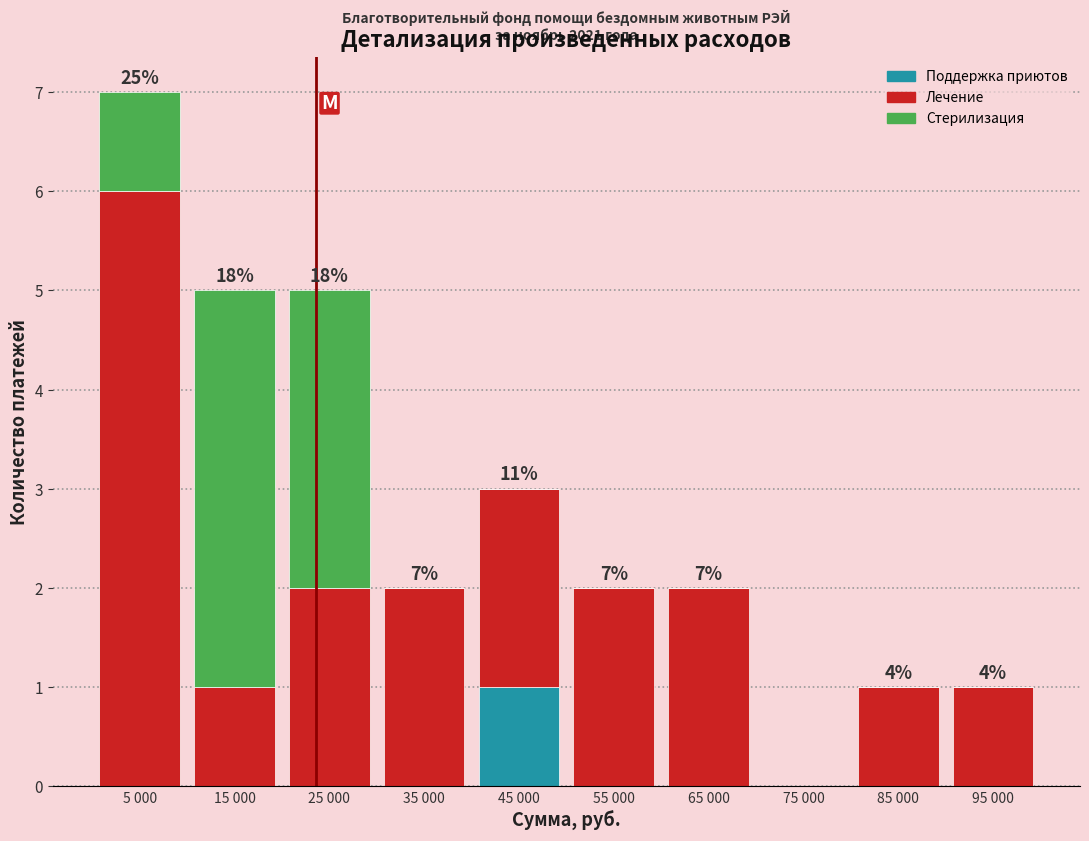

Reading left to right, list the values for the Поддержка приютов series.

5 000=0	15 000=0	25 000=0	35 000=0	45 000=1	55 000=0	65 000=0	75 000=0	85 000=0	95 000=0